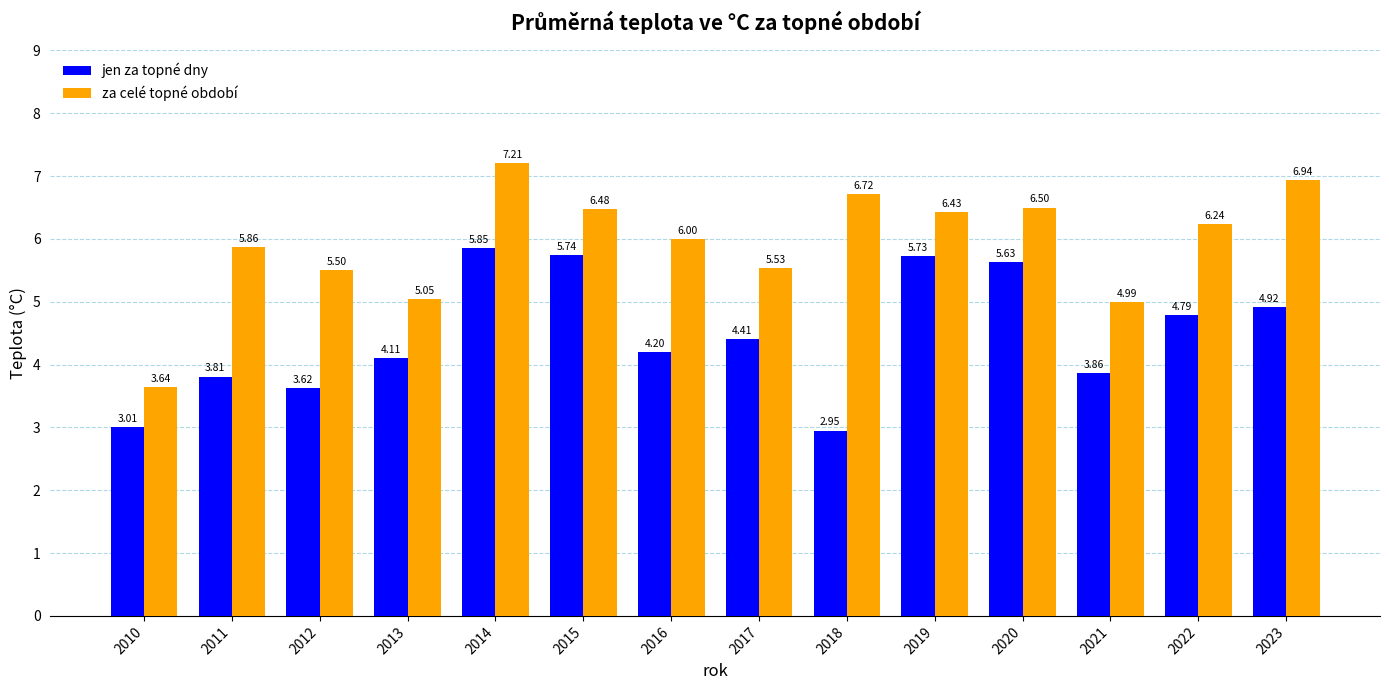

How many series are shown in this chart?

2